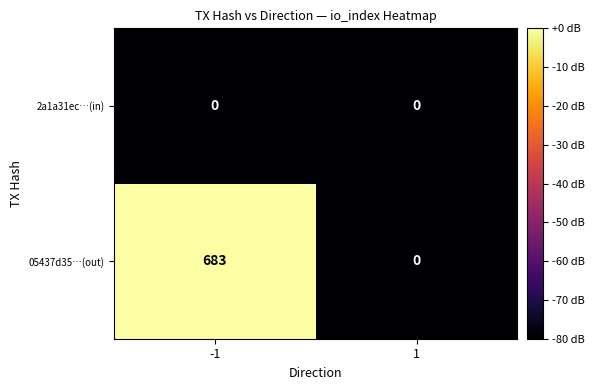

Which series has the largest total across all categories?

05437d35…(out)